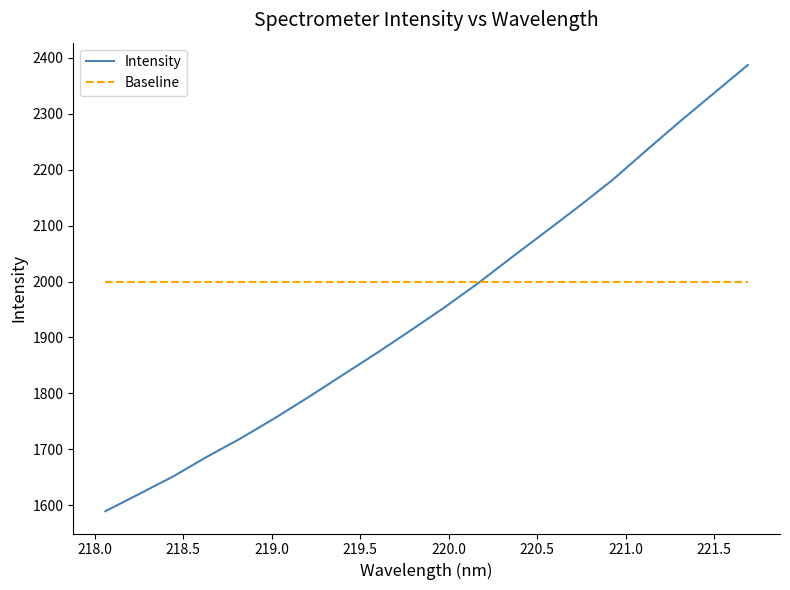

Reading right to left, list all the values displayed in this chart.

Intensity: 2387.5	2337.2	2286.9	2234.9	2182.1	2134.4	2088.4	2042.6	1996.2	1952.7	1911.5	1871.1	1832.2	1793.0	1755.2	1719.4	1686.3	1651.1	1619.8	1589.0
Baseline: 2000.0	2000.0	2000.0	2000.0	2000.0	2000.0	2000.0	2000.0	2000.0	2000.0	2000.0	2000.0	2000.0	2000.0	2000.0	2000.0	2000.0	2000.0	2000.0	2000.0